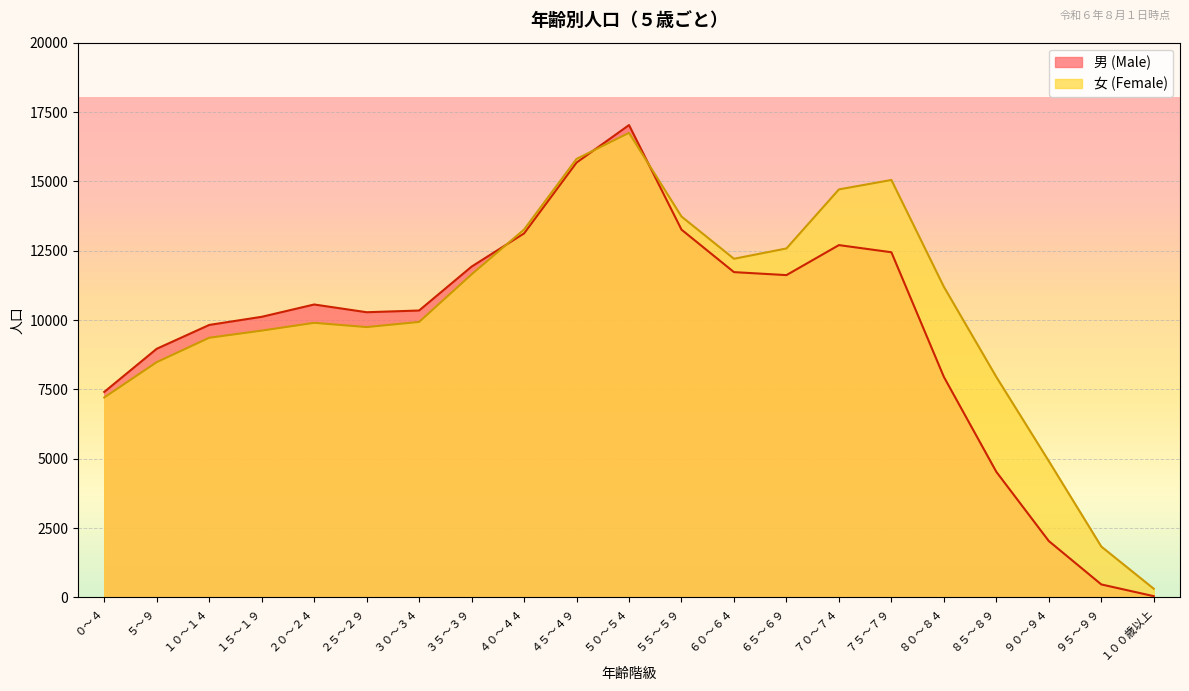

Which series changed the most between １５～１９ and ９０～９４?

男 (Male)